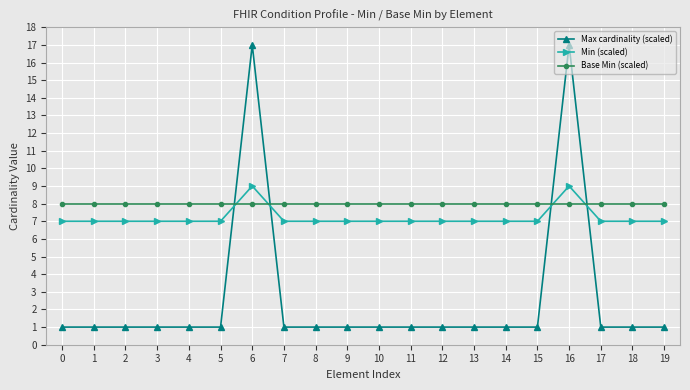

Reading left to right, list all the values displayed in this chart.

Max cardinality (scaled): 1	1	1	1	1	1	17	1	1	1	1	1	1	1	1	1	17	1	1	1
Min (scaled): 7	7	7	7	7	7	9	7	7	7	7	7	7	7	7	7	9	7	7	7
Base Min (scaled): 8	8	8	8	8	8	8	8	8	8	8	8	8	8	8	8	8	8	8	8